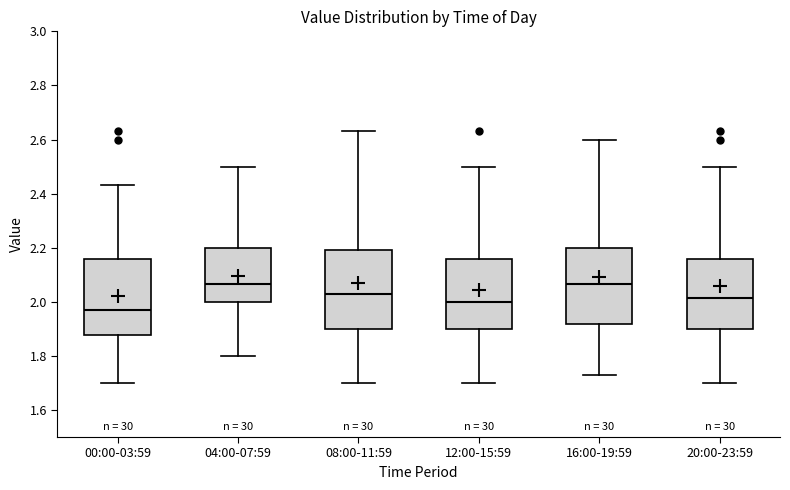

Reading left to right, transcribe this box plot: for each box, give where its median line is, the range the box spans, and where its two whiskers end, as read against the y-axis. The values are not printed on the chart, so give them approximately, as read against the axis.

00:00-03:59: median 1.98, box 1.88 to 2.16, whiskers 1.70 to 2.44
04:00-07:59: median 2.06, box 2.00 to 2.20, whiskers 1.80 to 2.50
08:00-11:59: median 2.04, box 1.90 to 2.20, whiskers 1.70 to 2.64
12:00-15:59: median 2.00, box 1.90 to 2.16, whiskers 1.70 to 2.50
16:00-19:59: median 2.06, box 1.92 to 2.20, whiskers 1.74 to 2.60
20:00-23:59: median 2.02, box 1.90 to 2.16, whiskers 1.70 to 2.50